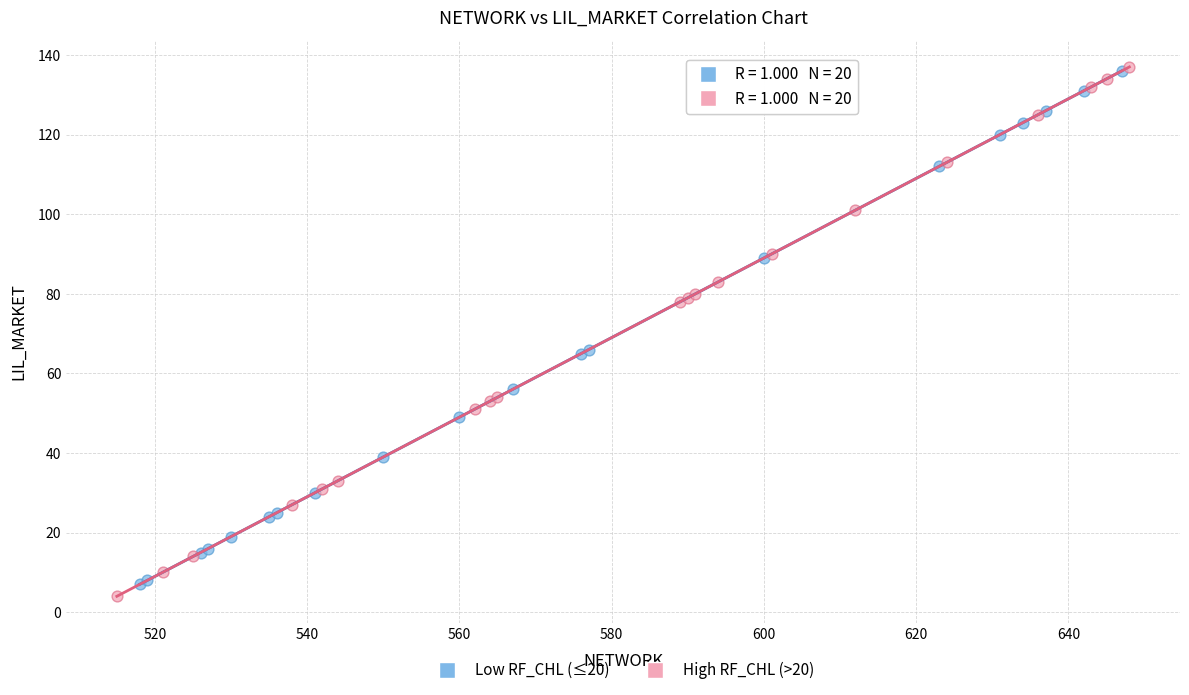

Which series has the widest spread of Y values?

High RF_CHL (>20)